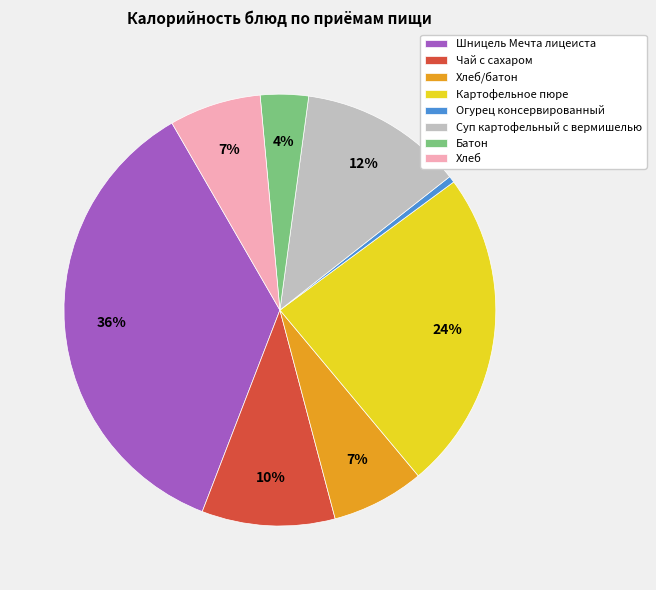

To the nearest percent, what is the average slice percentage?

12%